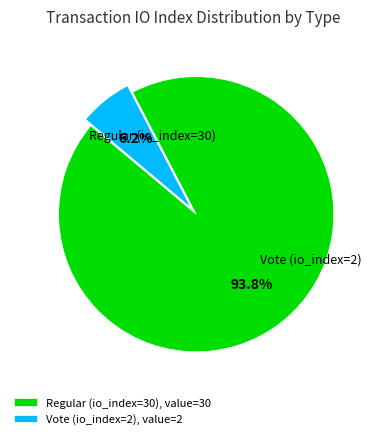

What is the largest slice in the pie chart?

Regular (io_index=30)